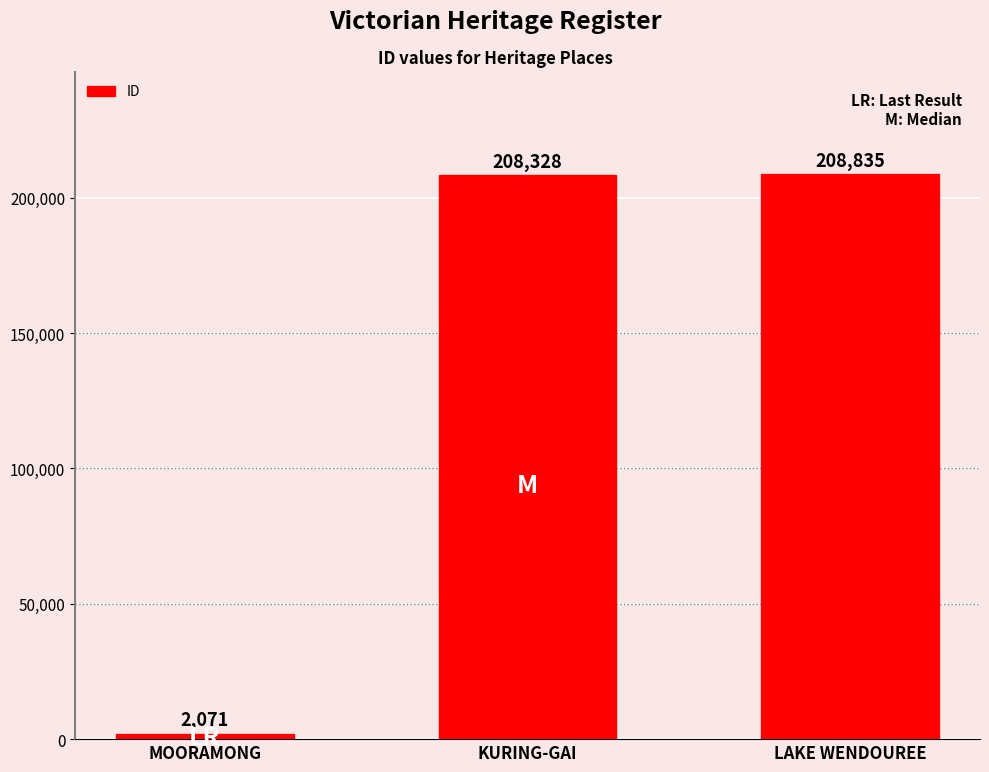

What is the label of the 1st bar from the right?

LAKE WENDOUREE